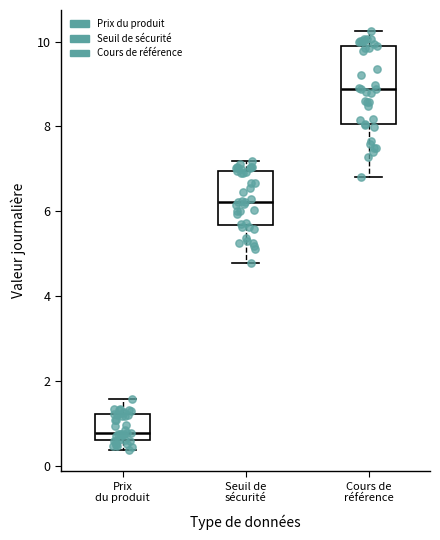

Reading left to right, read every box against the y-axis: the position of its median line, the range the box covers, and the ends of its whiskers. The values are not printed on the chart, so give them approximately, as read against the axis.

Prix du produit: median 0.8, box 0.6 to 1.2, whiskers 0.4 to 1.6
Seuil de sécurité: median 6.2, box 5.6 to 7.0, whiskers 4.8 to 7.2
Cours de référence: median 8.8, box 8.0 to 9.8, whiskers 6.8 to 10.2